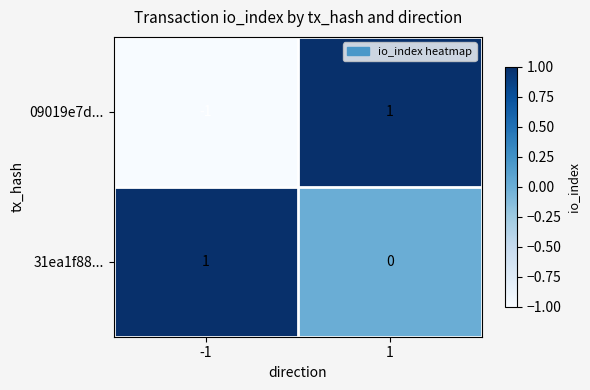

Reading left to right, list all the values displayed in this chart.

09019e7d...: -1=-1	1=1
31ea1f88...: -1=1	1=0